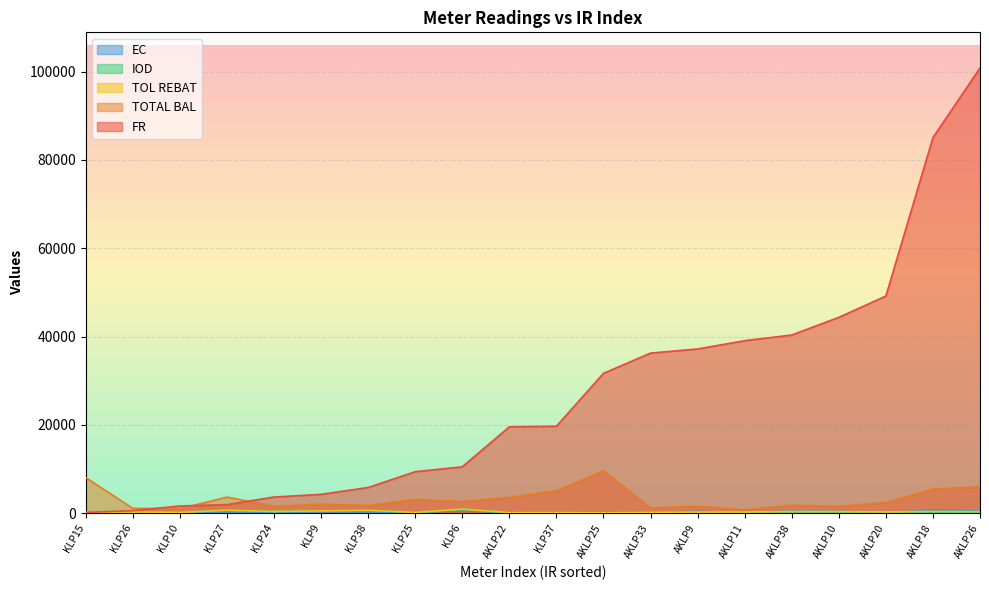

What is the highest value of the TOL REBAT series?

904.0